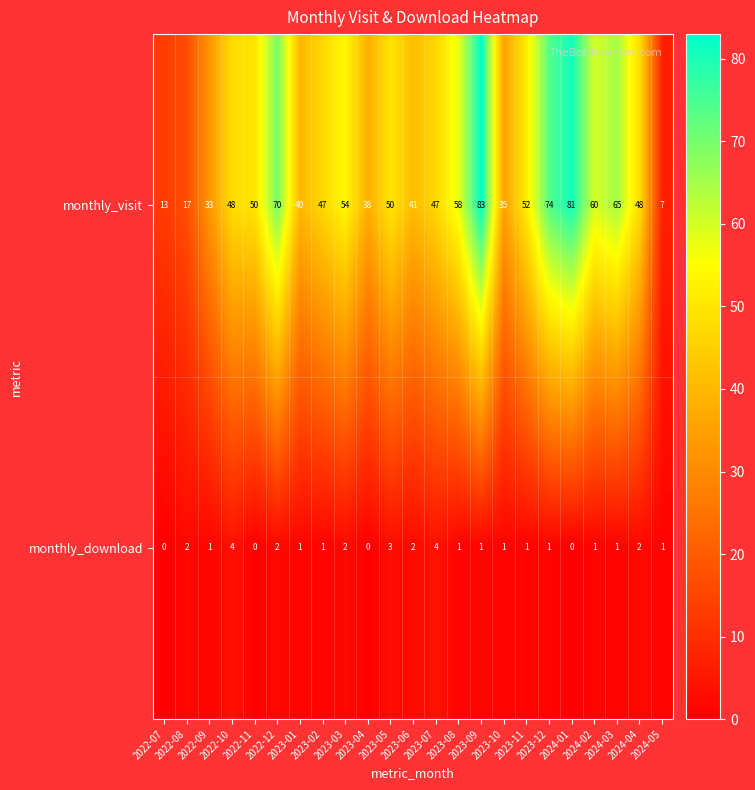

How many monthly_download values are between 1 and 2?

16